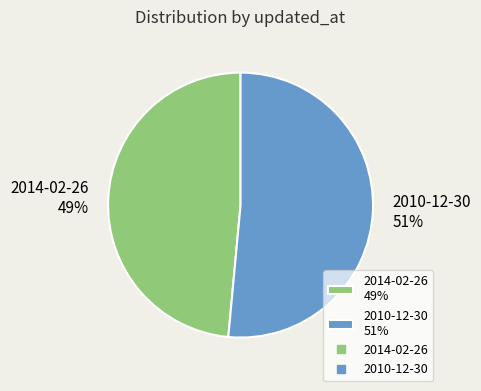

Which category has the biggest portion of the pie?

2010-12-30